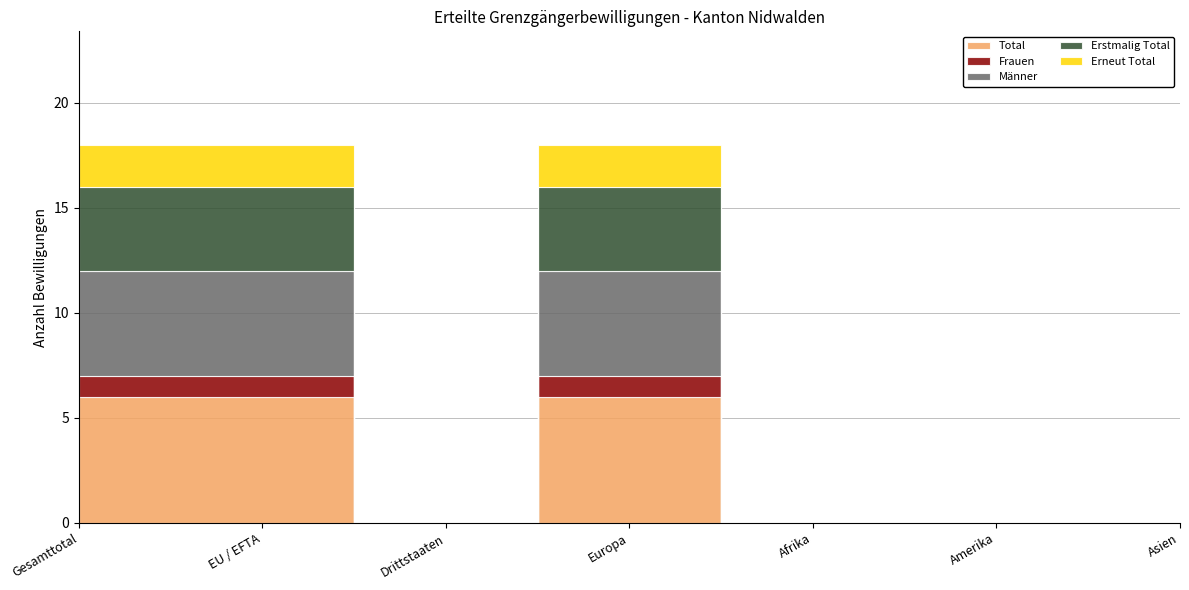

What is the sum of all Frauen values?

3